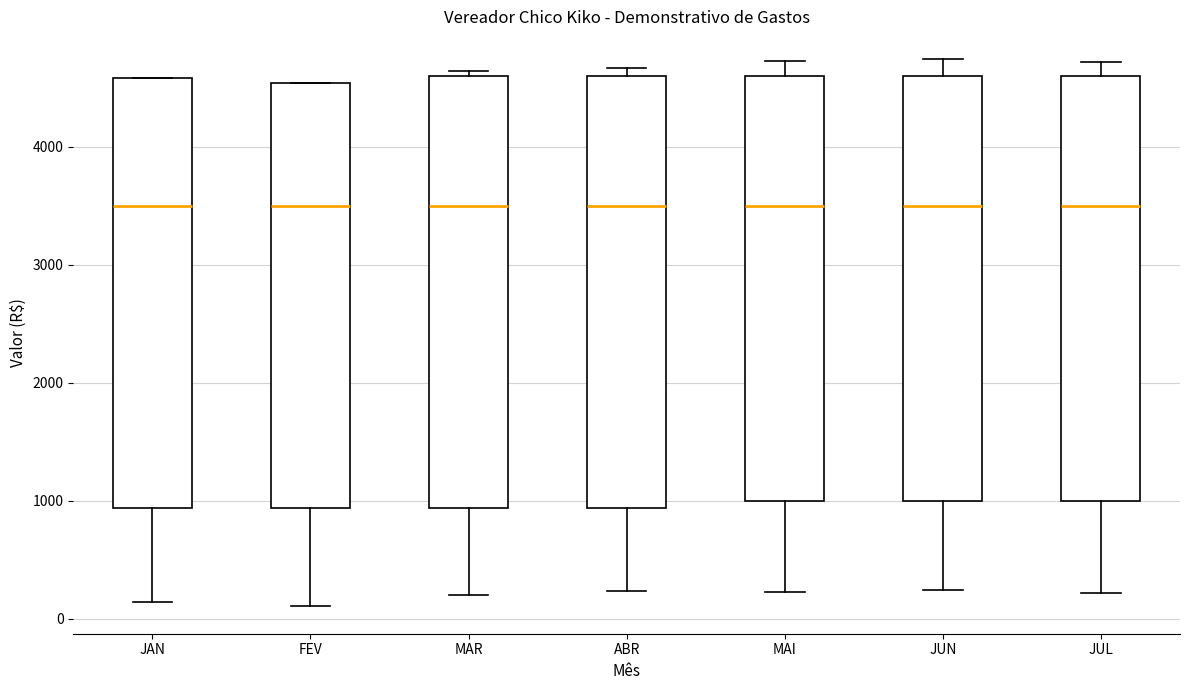

Reading left to right, transcribe this box plot: for each box, give where its median line is, the range the box spans, and where its two whiskers end, as read against the y-axis. The values are not printed on the chart, so give them approximately, as read against the axis.

JAN: median 3500, box 900 to 4600, whiskers 100 to 4600
FEV: median 3500, box 900 to 4500, whiskers 100 to 4500
MAR: median 3500, box 900 to 4600, whiskers 200 to 4600 (just above the box's upper edge)
ABR: median 3500, box 900 to 4600, whiskers 200 to 4700
MAI: median 3500, box 1000 to 4600, whiskers 200 to 4700
JUN: median 3500, box 1000 to 4600, whiskers 200 to 4700
JUL: median 3500, box 1000 to 4600, whiskers 200 to 4700